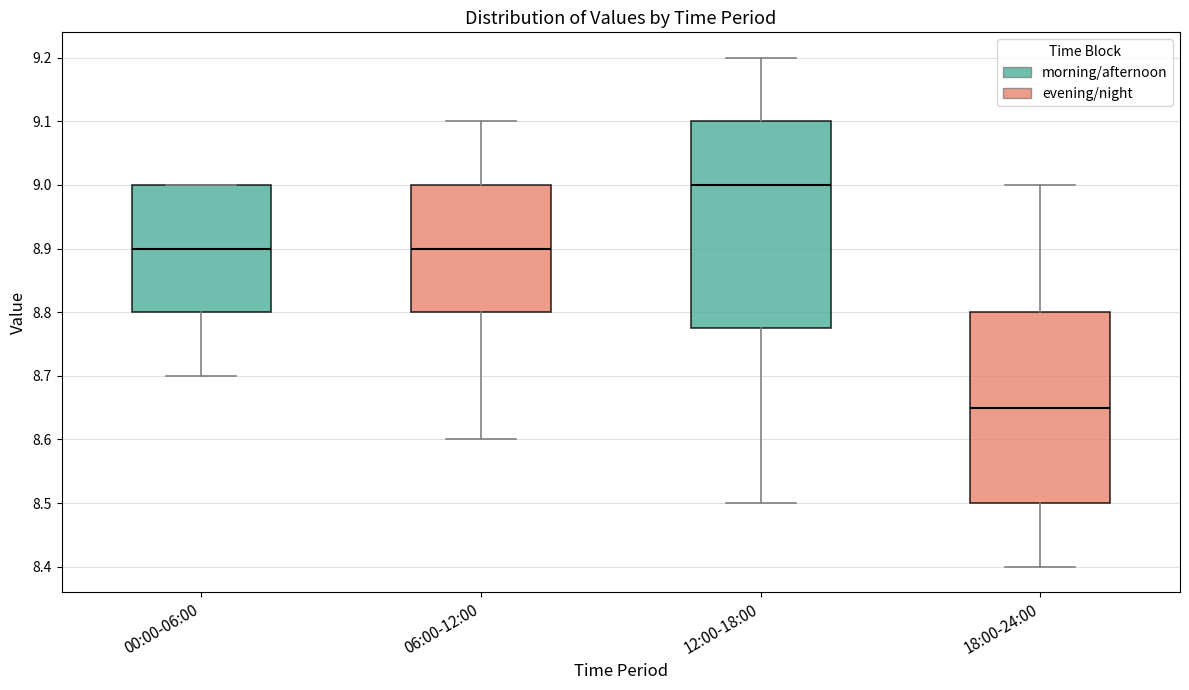

Reading left to right, read every box against the y-axis: the position of its median line, the range the box covers, and the ends of its whiskers. The values are not printed on the chart, so give them approximately, as read against the axis.

00:00-06:00: median 8.90, box 8.80 to 9.00, whiskers 8.70 to 9.00
06:00-12:00: median 8.90, box 8.80 to 9.00, whiskers 8.60 to 9.10
12:00-18:00: median 9.00, box 8.78 to 9.10, whiskers 8.50 to 9.20
18:00-24:00: median 8.65, box 8.50 to 8.80, whiskers 8.40 to 9.00